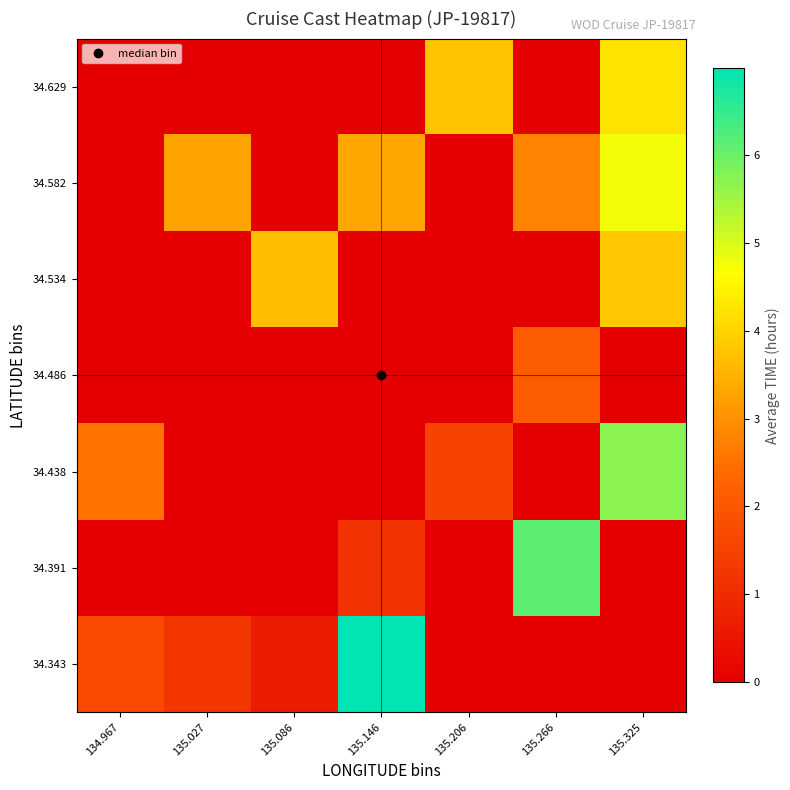

Reading right to left, transcribe all the data shown in this chart.

34.343: 135.325=0.0	135.266=0.0	135.206=0.0	135.146=7.0	135.086=0.7	135.027=1.2	134.967=1.7
34.391: 135.325=0.0	135.266=6.1	135.206=0.0	135.146=1.1	135.086=0.0	135.027=0.0	134.967=0.0
34.438: 135.325=5.7	135.266=0.0	135.206=1.6	135.146=0.0	135.086=0.0	135.027=0.0	134.967=2.5
34.486: 135.325=0.0	135.266=2.1	135.206=0.0	135.146=0.0	135.086=0.0	135.027=0.0	134.967=0.0
34.534: 135.325=3.8	135.266=0.0	135.206=0.0	135.146=0.0	135.086=3.7	135.027=0.0	134.967=0.0
34.582: 135.325=4.8	135.266=2.8	135.206=0.0	135.146=3.3	135.086=0.0	135.027=3.2	134.967=0.0
34.629: 135.325=4.2	135.266=0.0	135.206=3.8	135.146=0.0	135.086=0.0	135.027=0.0	134.967=0.0